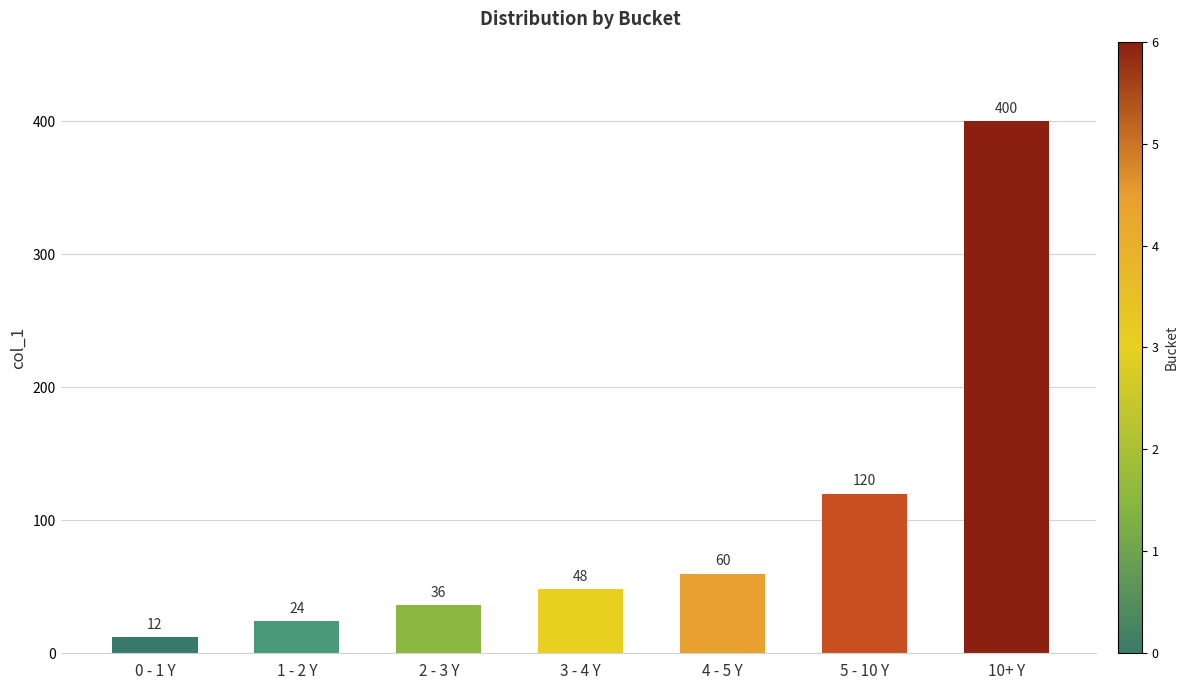

Approximately how many times larger is the value at 10+ Y compared to 4 - 5 Y?

6.7